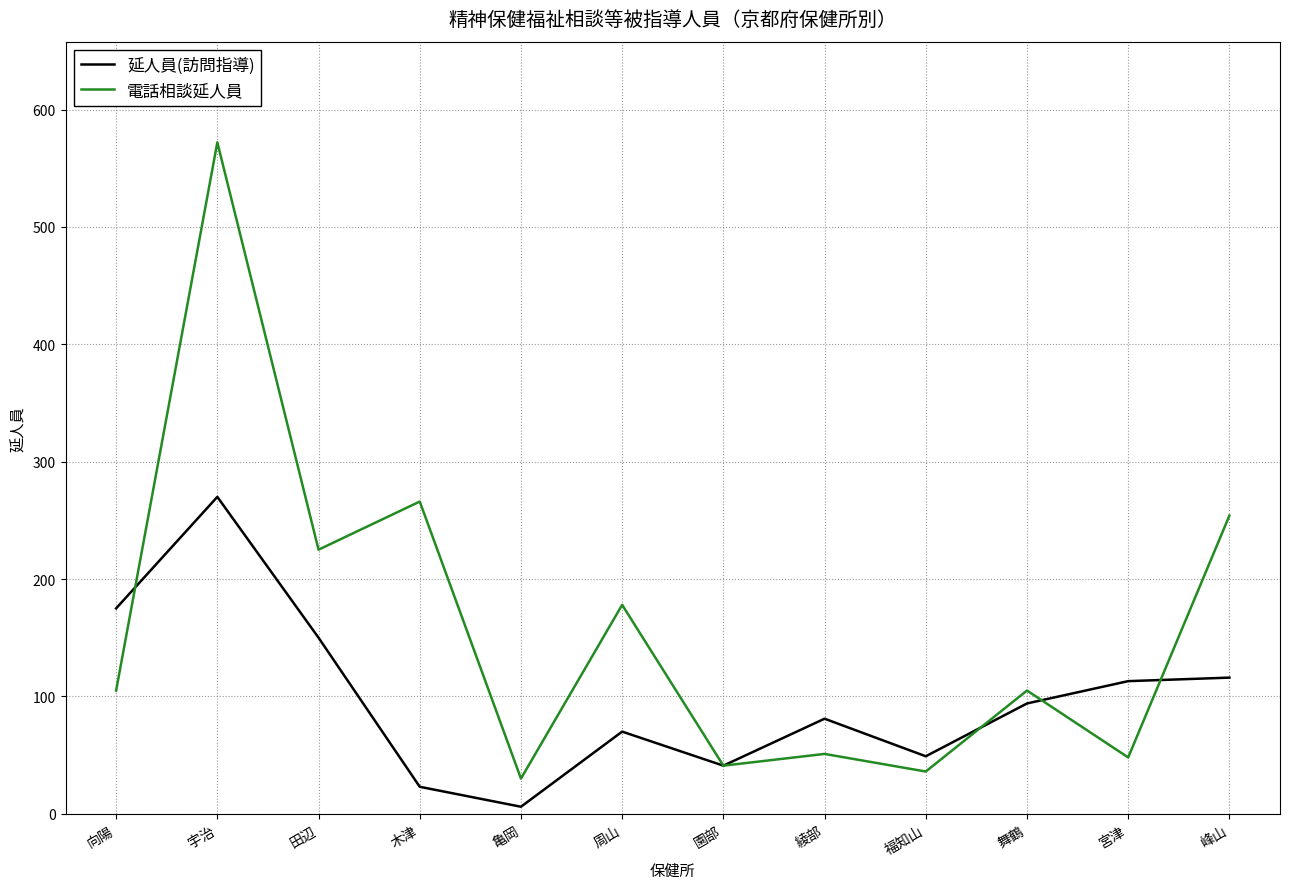

Count the number of categories in the chart.

12